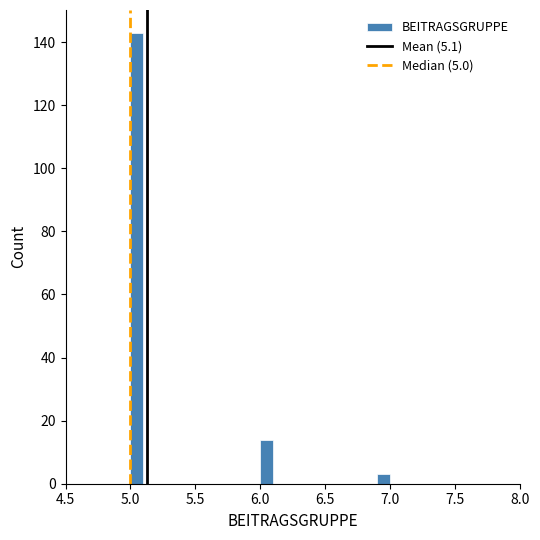

Around what value on the x-axis is the tallest bar? Give the approximate position of its centre, as read against the axis.

5.05